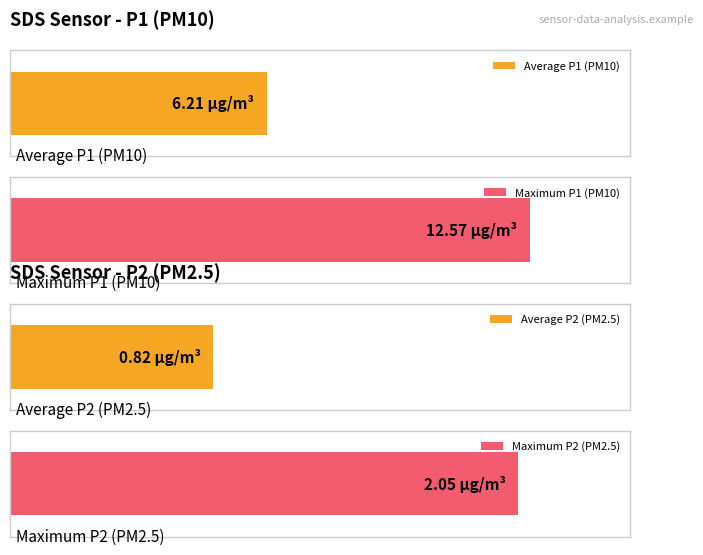

What is the maximum value for SDS_P2?

2.0